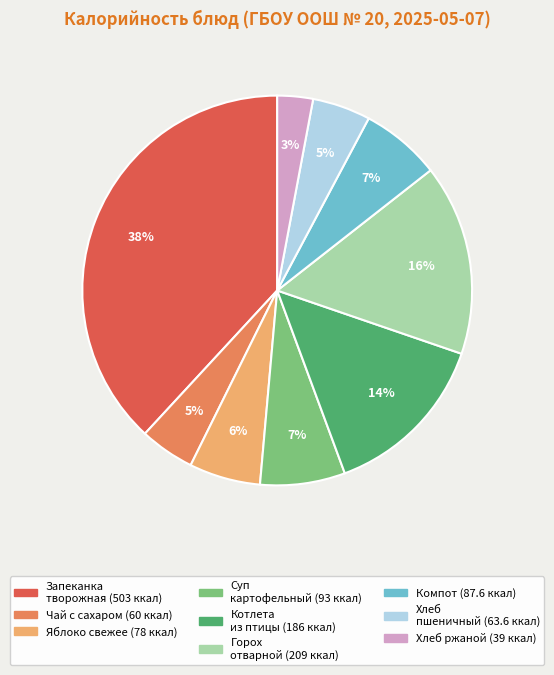

Is there a majority slice in this chart?

No